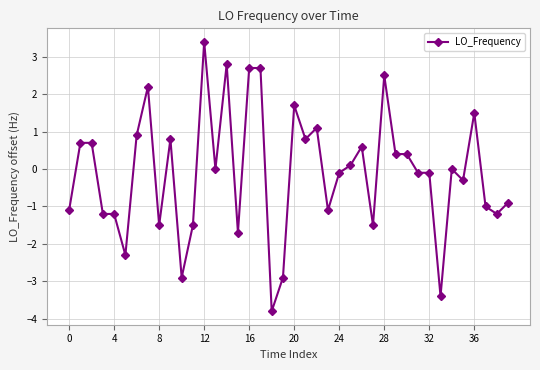

What is the difference between the maximum and second lowest values?

6.8